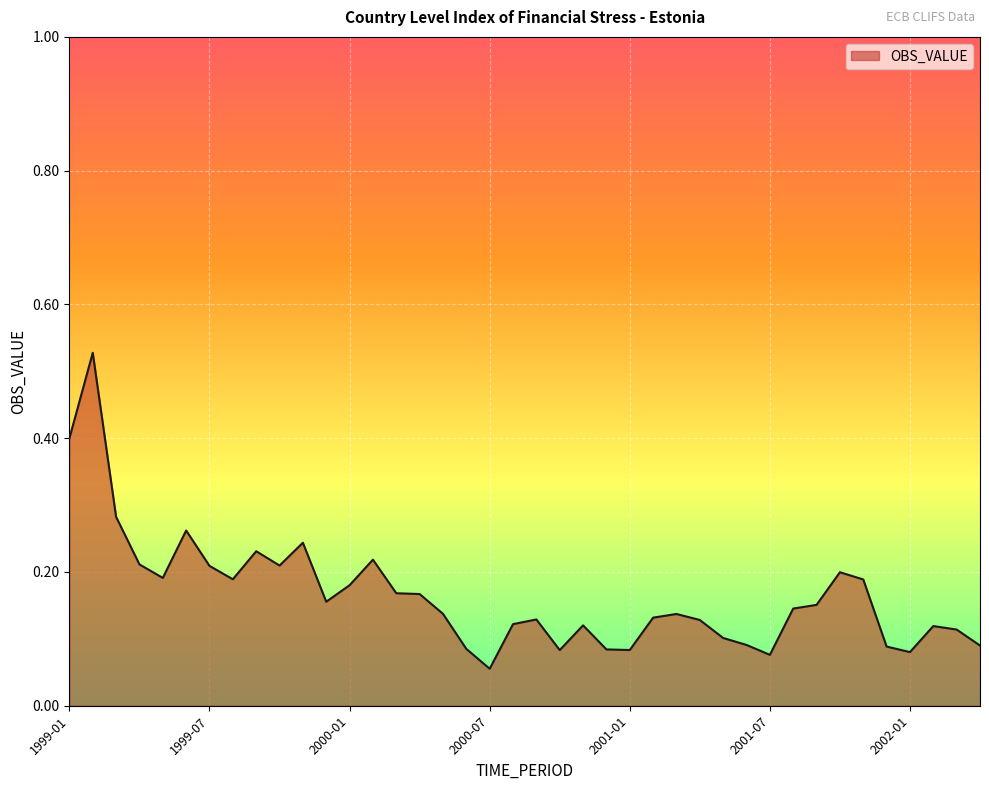

What is the minimum value shown in the chart?

0.1